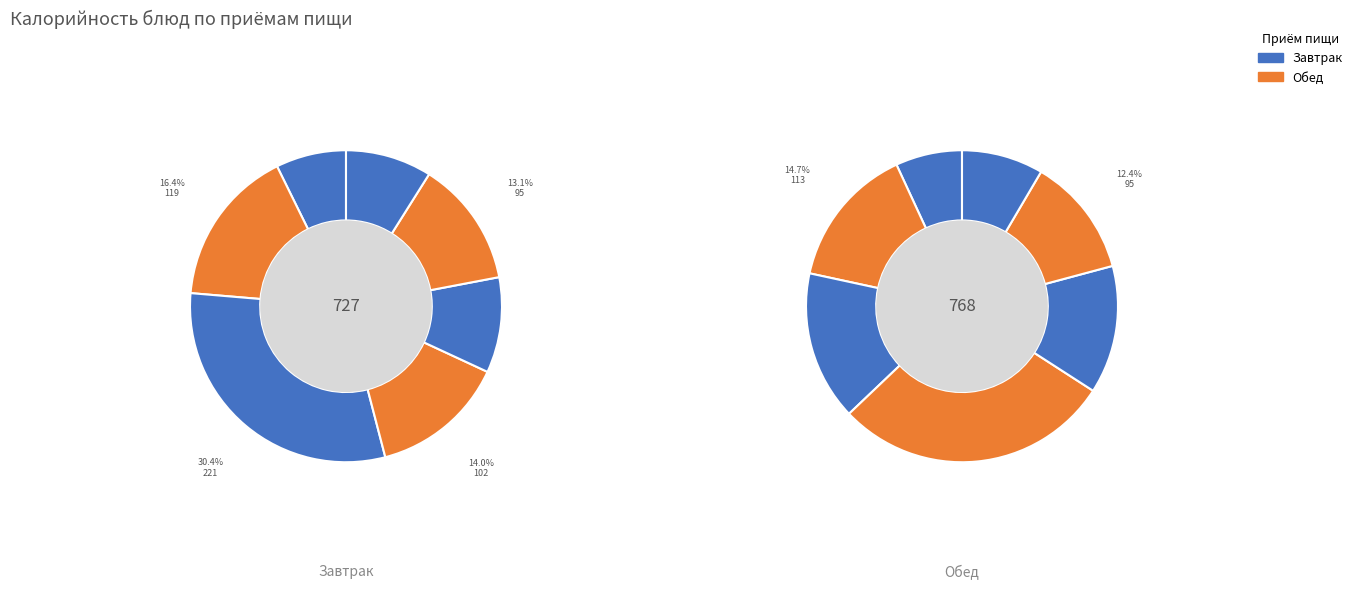

Does хлеб бел. account for over 50% of the chart?

No